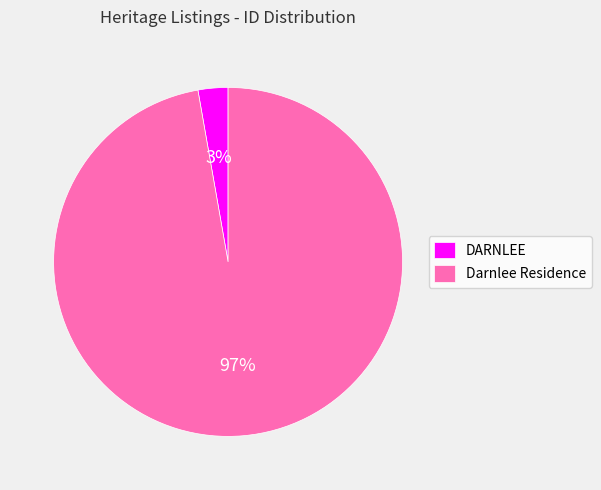

The Darnlee Residence slice represents 90% of the pie. True or false?

False